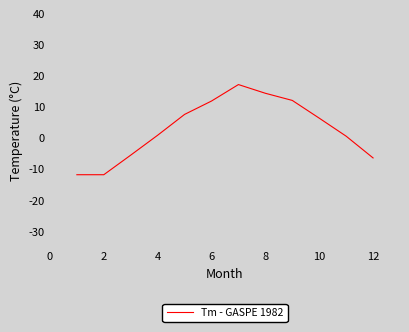

What is the minimum value shown in the chart?

-11.7